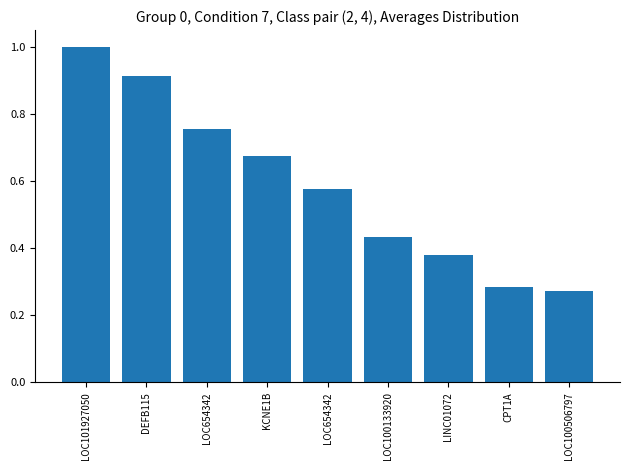

Count the number of data series in this chart.

1